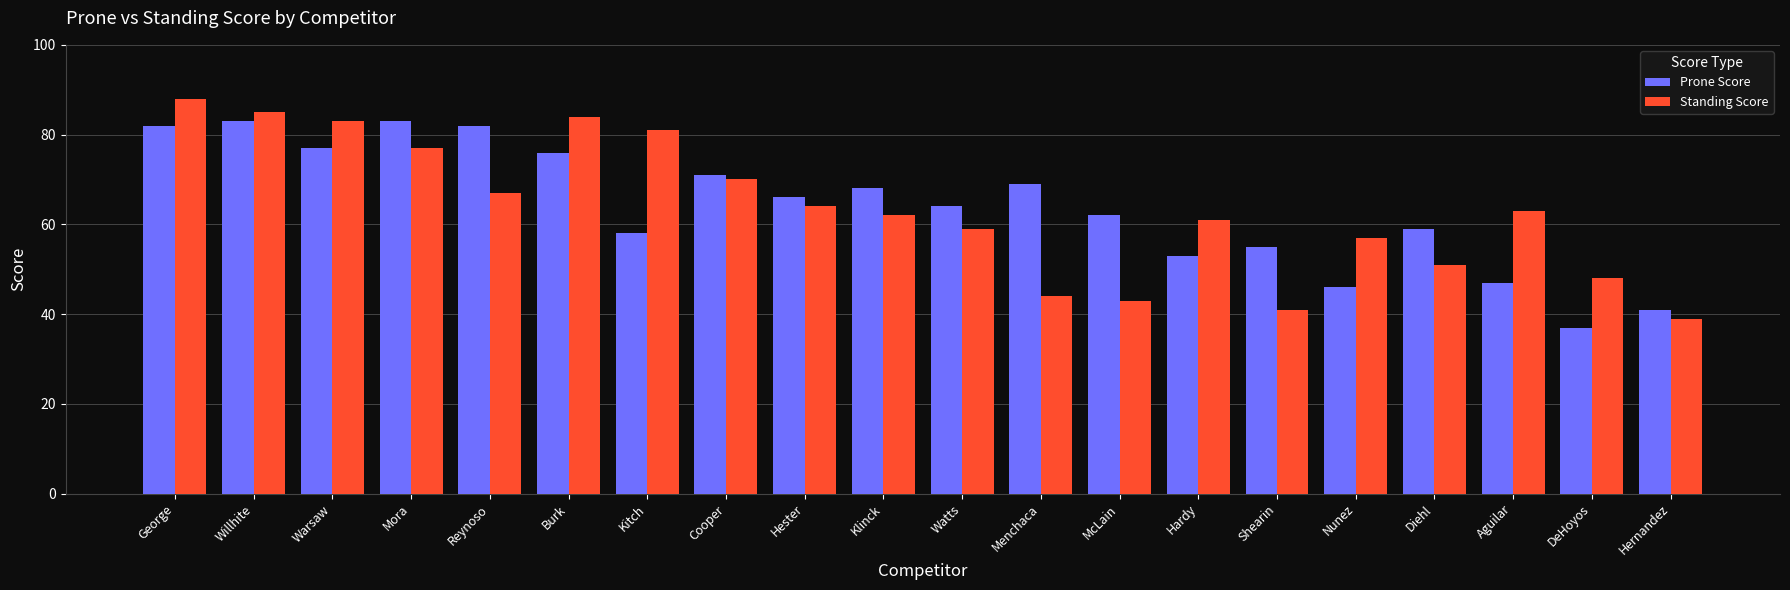

What is the smallest value displayed?

37